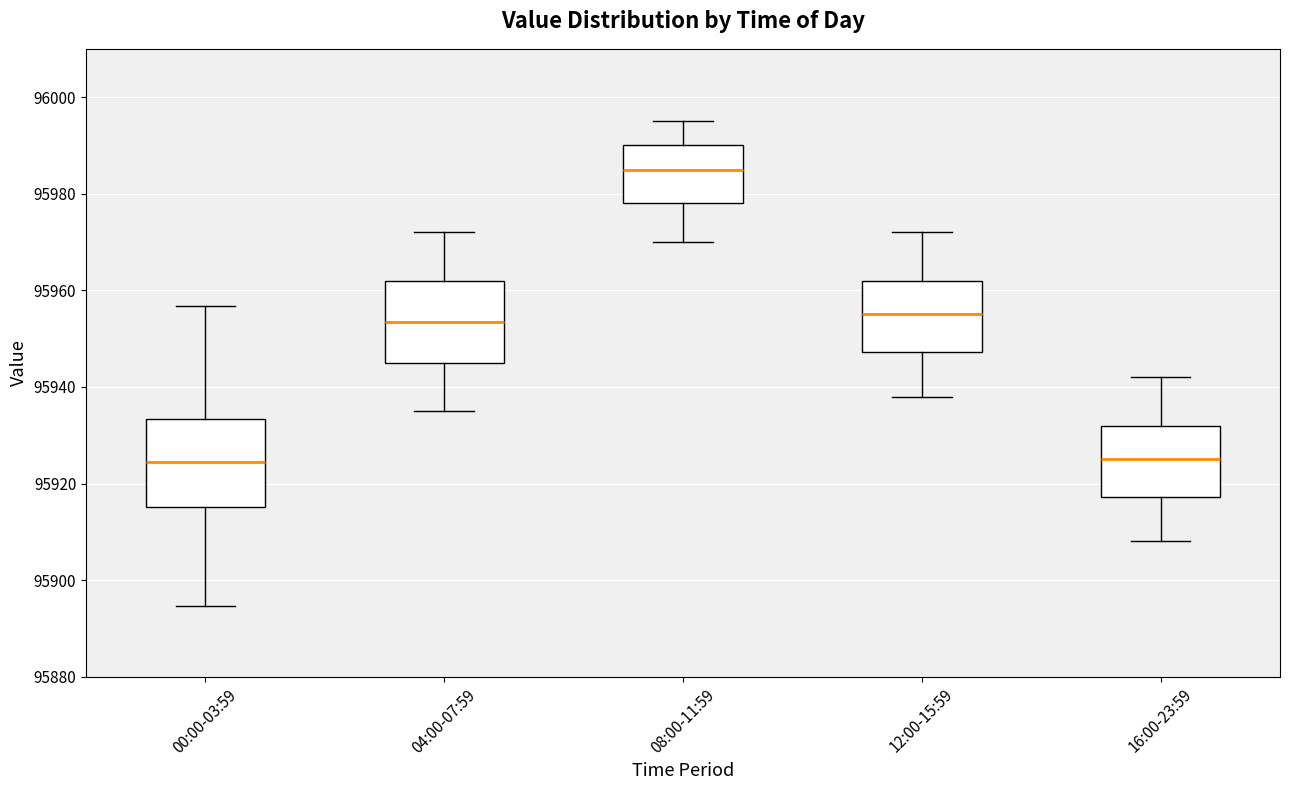

Where does the upper whisker of the box for 08:00-11:59 end on the y-axis? The values are not printed on the chart, so give them approximately, as read against the axis.

95996